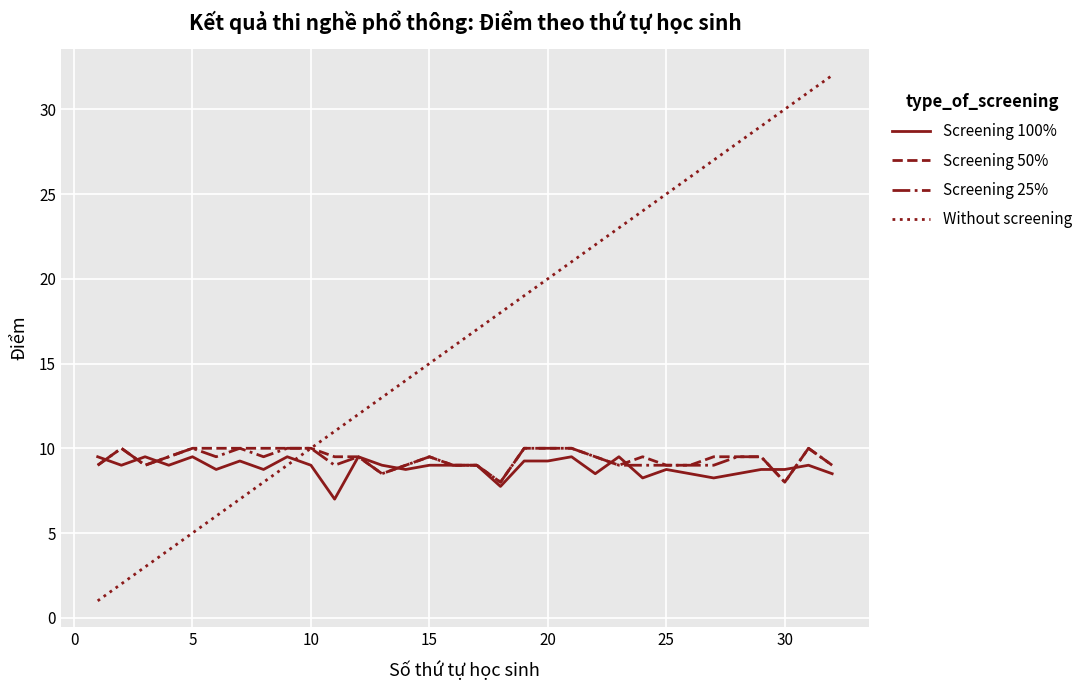

Which series ends up on top after the final intersection of Screening 100% and Without screening?

Without screening